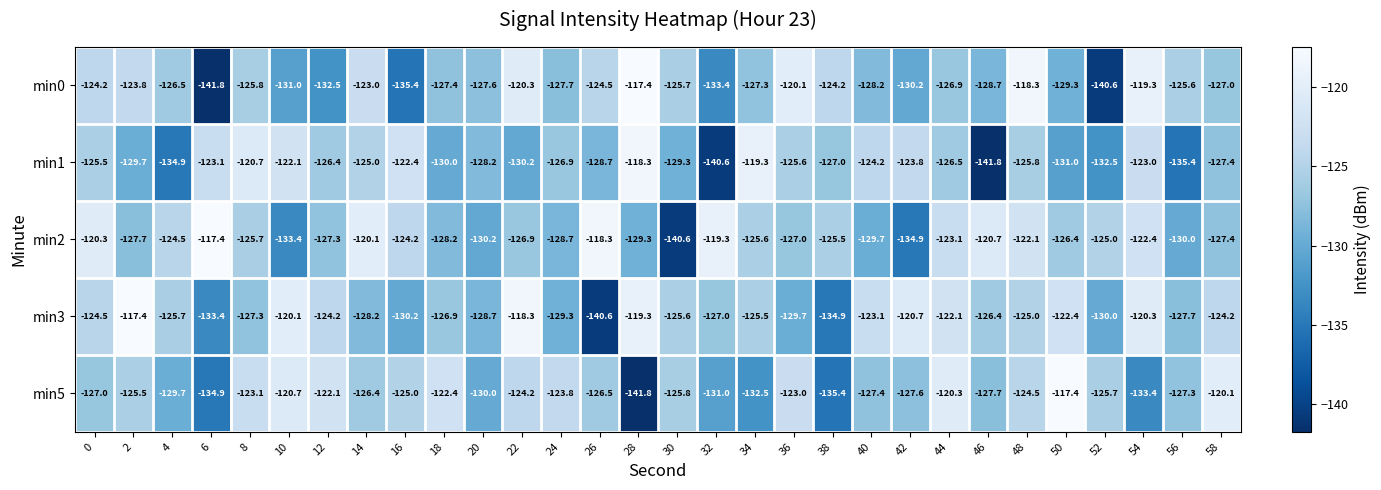

Which series has the largest total across all categories?

min3